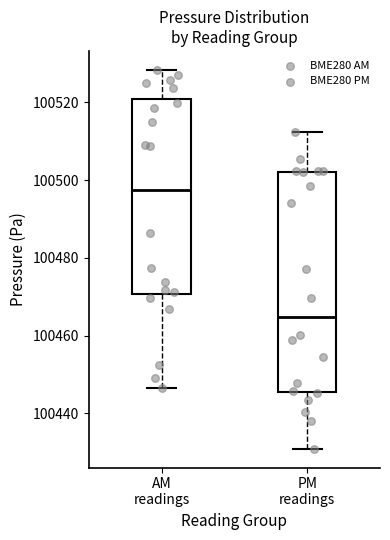

Reading left to right, read every box against the y-axis: the position of its median line, the range the box covers, and the ends of its whiskers. The values are not printed on the chart, so give them approximately, as read against the axis.

AM readings: median 100498, box 100470 to 100520, whiskers 100446 to 100528
PM readings: median 100464, box 100446 to 100502, whiskers 100430 to 100512